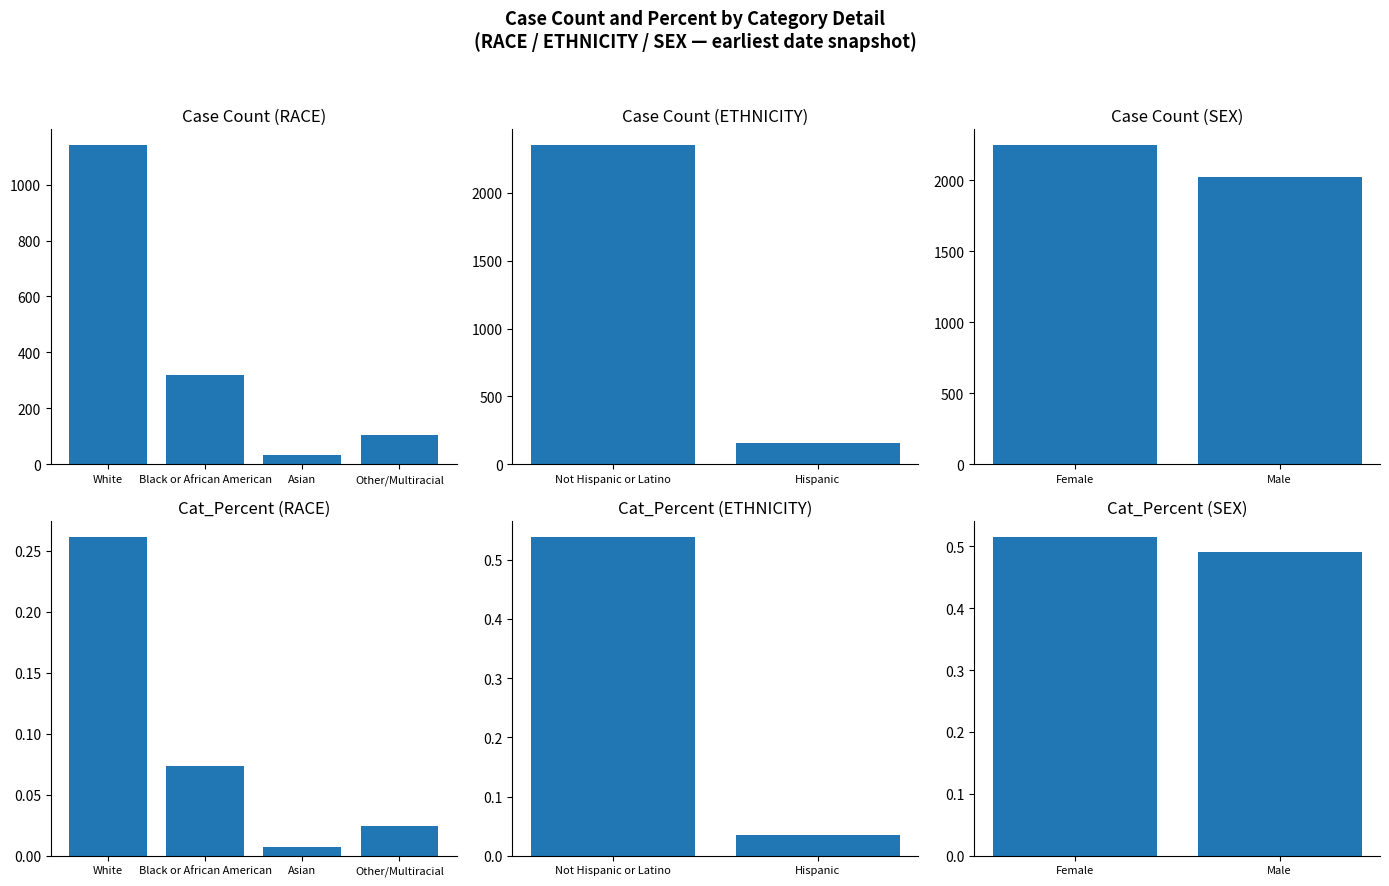

Between Not Hispanic or Latino and Hispanic, which is larger?

Not Hispanic or Latino